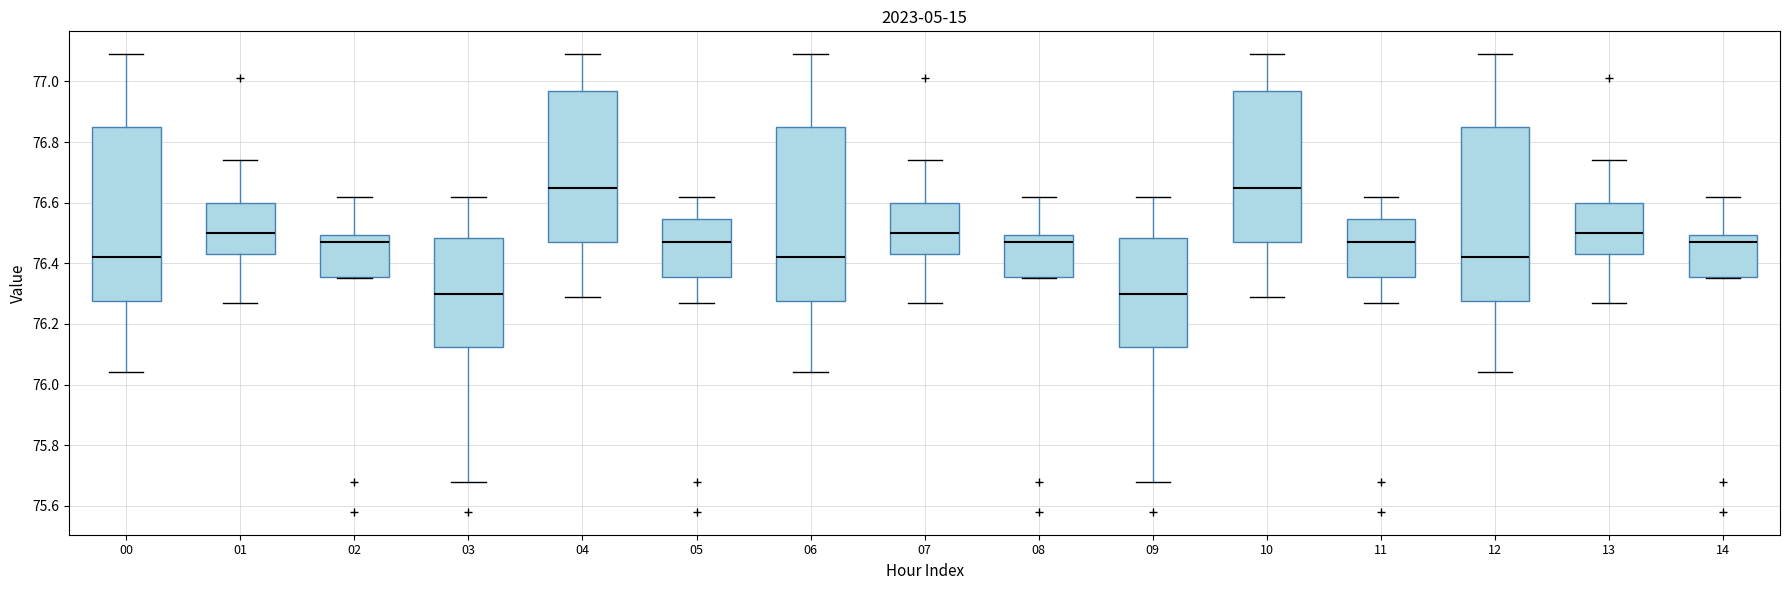

Where does the median line of the box at x = 03 sit on the y-axis? The values are not printed on the chart, so give them approximately, as read against the axis.

76.30